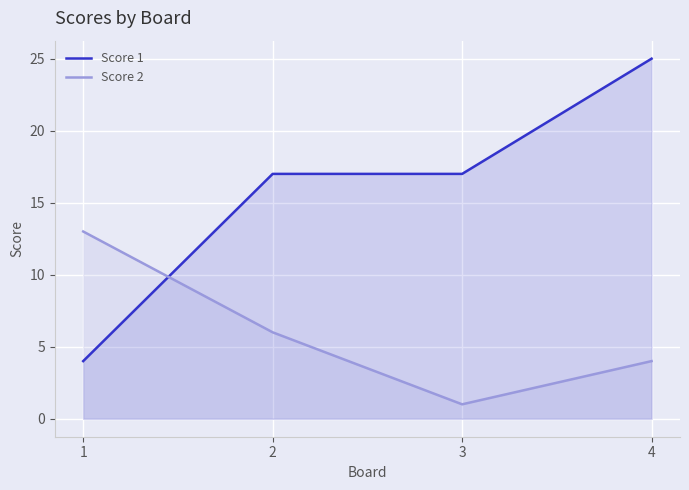

Is it true that Score 2 equals 2 at 2?

False